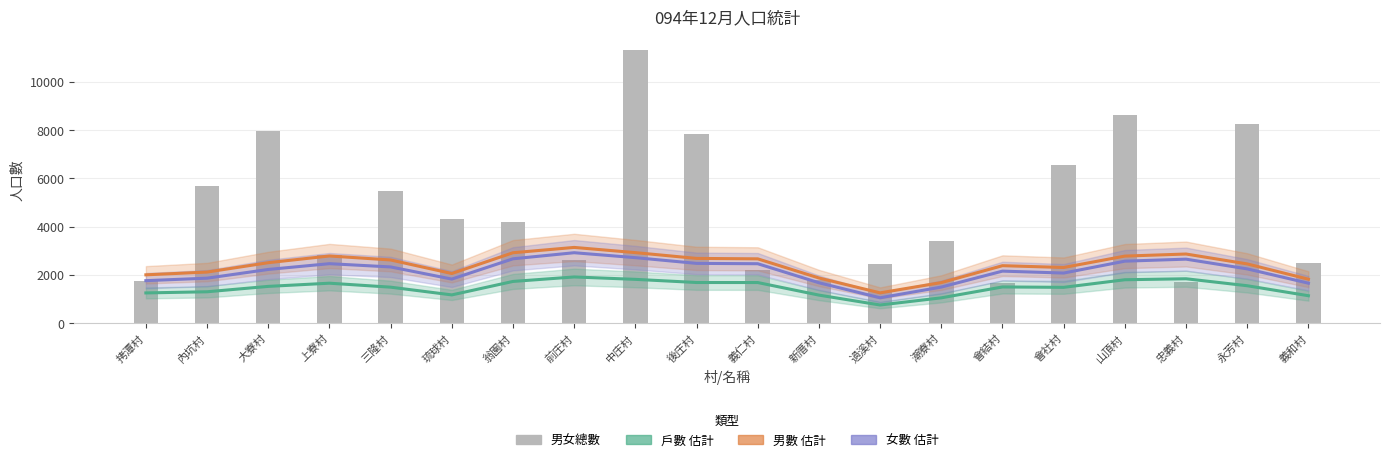

Rank the categories by 男數 估計 value from highest to lowest.

前庄村, 中庄村, 翁園村, 忠義村, 上寮村, 山頂村, 後庄村, 義仁村, 三隆村, 大寮村, 永芳村, 會結村, 會社村, 內坑村, 琉球村, 拷潭村, 新厝村, 義和村, 潮寮村, 過溪村